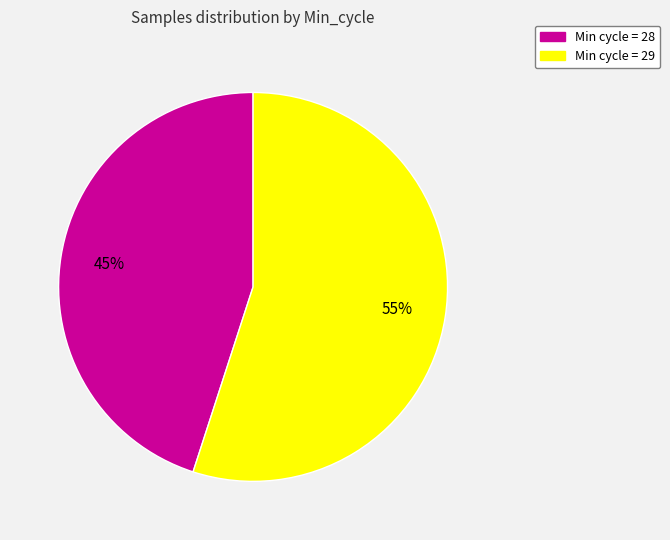

To the nearest percent, what is the average slice percentage?

50%